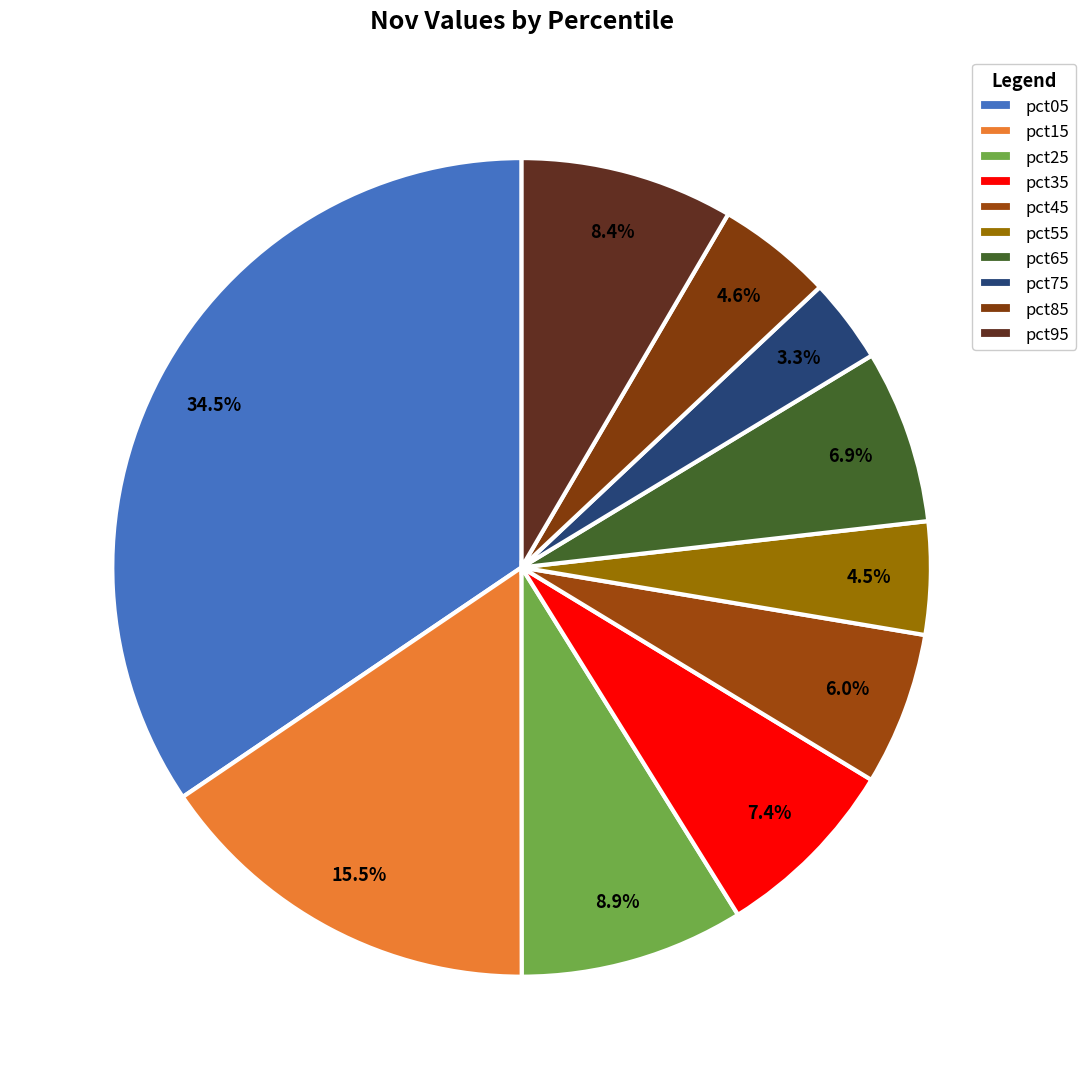

Which slice is the largest?

pct05